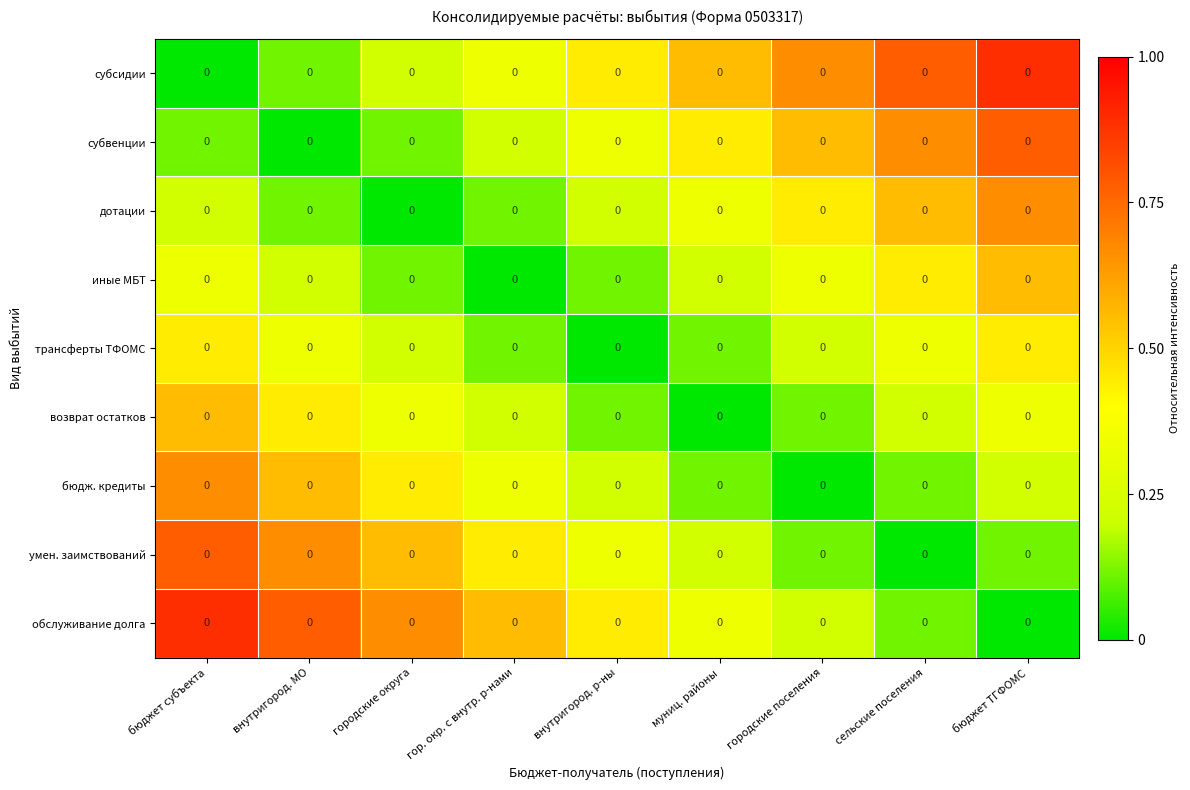

Between городские округа and внутригород. МО, which is larger?

городские округа